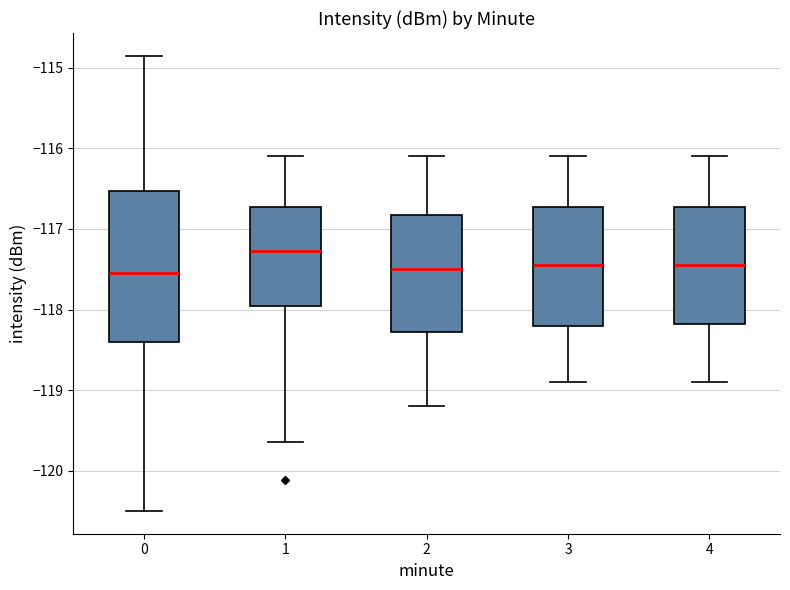

Which box is the tallest, from its lower edge to its upper edge?

0